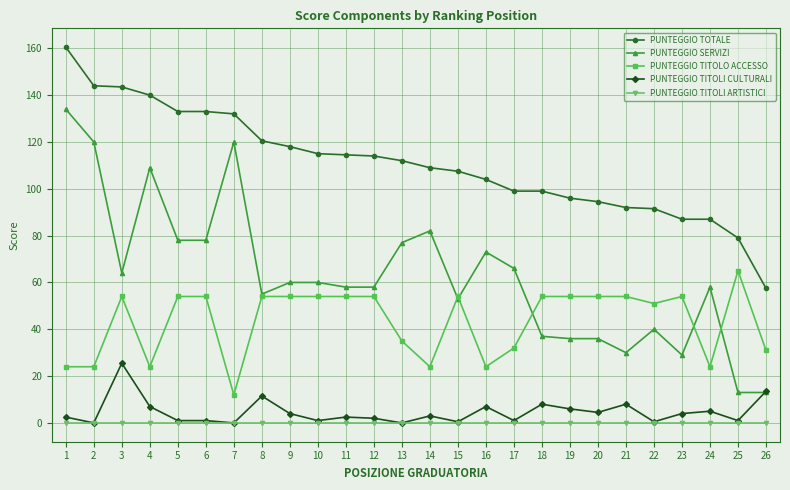

Count the number of data series in this chart.

5